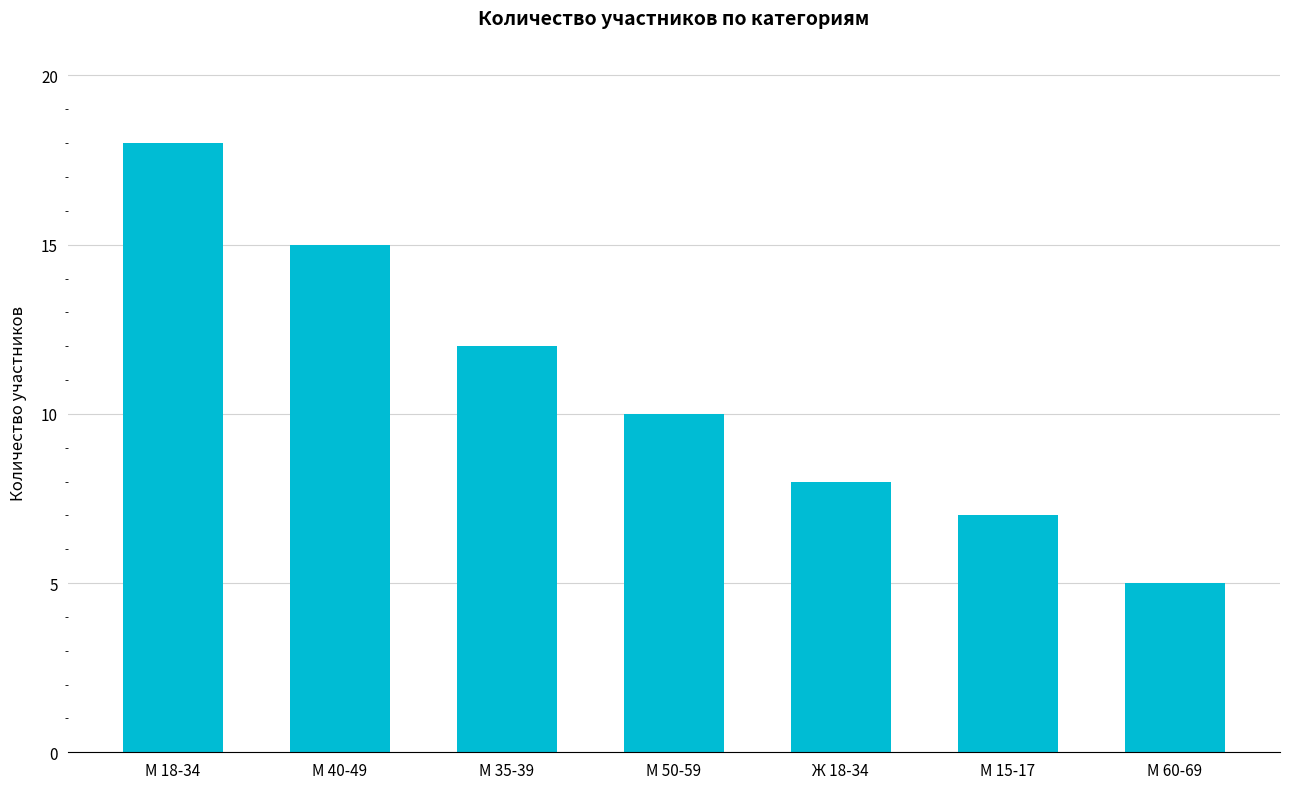

Reading right to left, extract all data points from this chart.

М 60-69=5	М 15-17=7	Ж 18-34=8	М 50-59=10	М 35-39=12	М 40-49=15	М 18-34=18